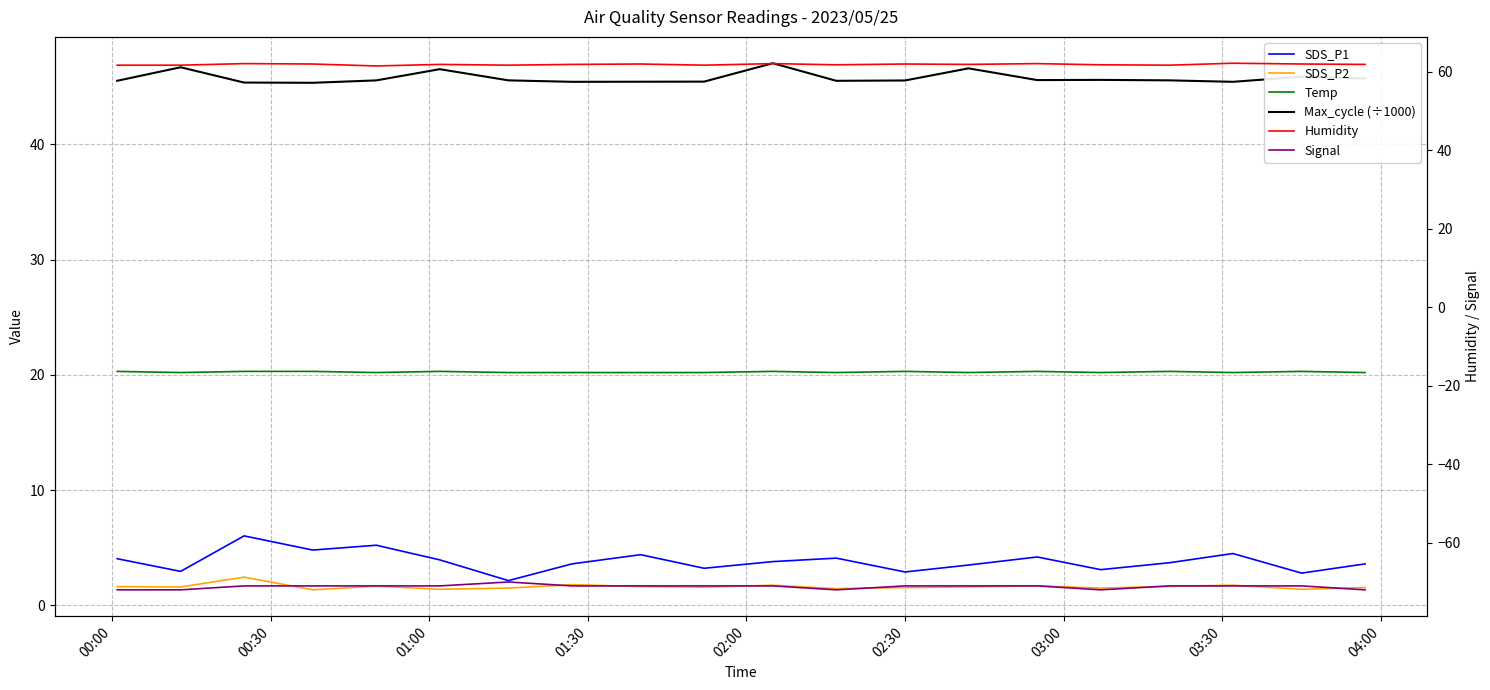

What is the difference between the highest and lowest values at 02:30?

132.9